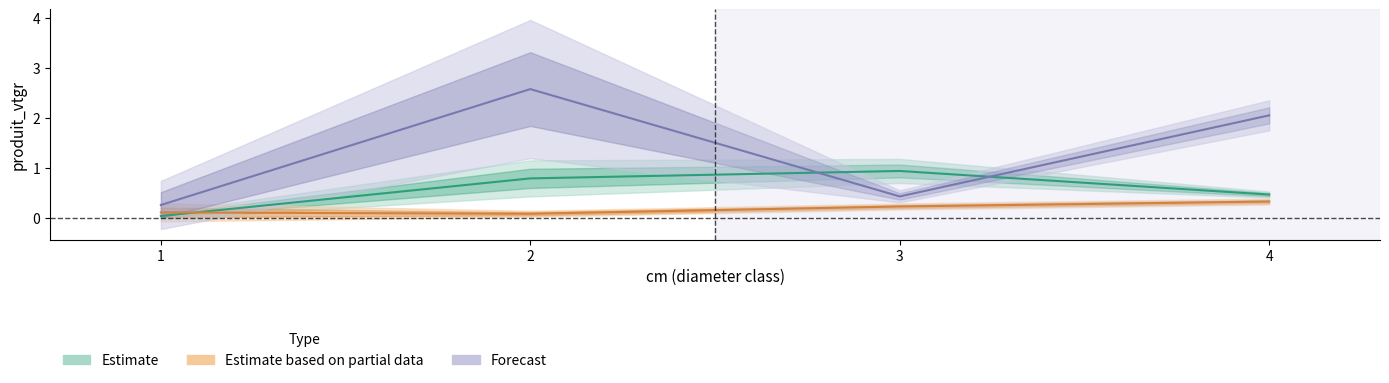

List the labels in order of BOULEAU value, largest first.

3, 2, 4, 1